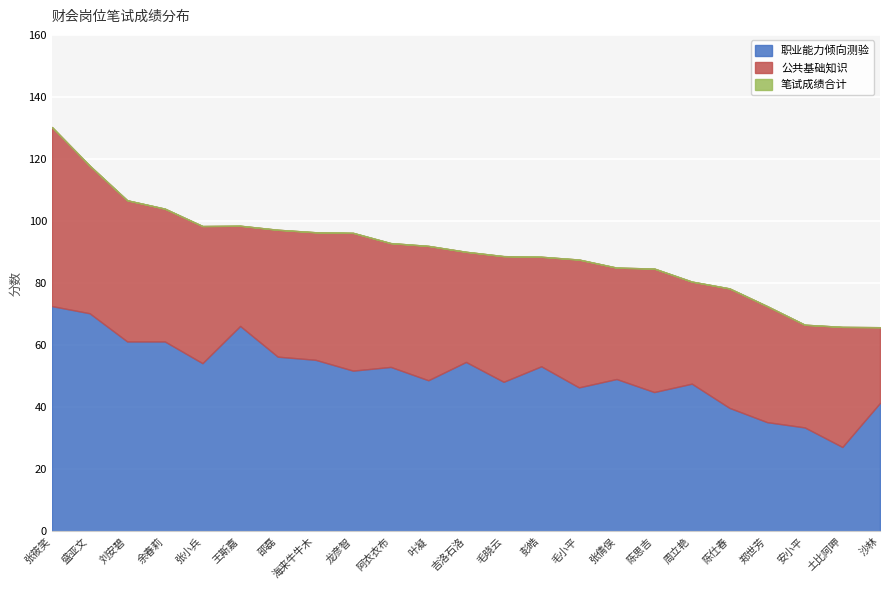

Rank the series at 张倩俣 from highest to lowest value.

笔试成绩合计, 职业能力倾向测验, 公共基础知识